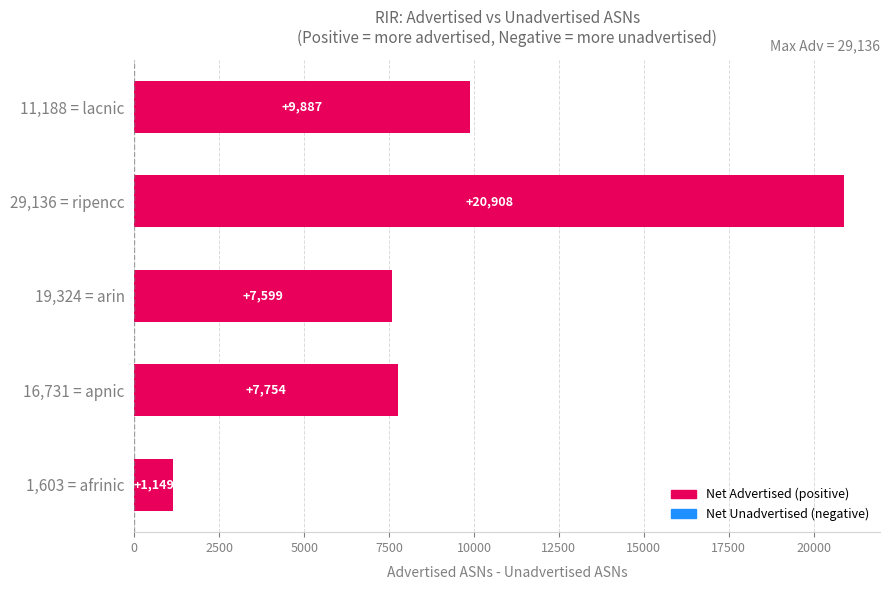

The chart shows a value of 7754 at 16,731 = apnic. True or false?

True